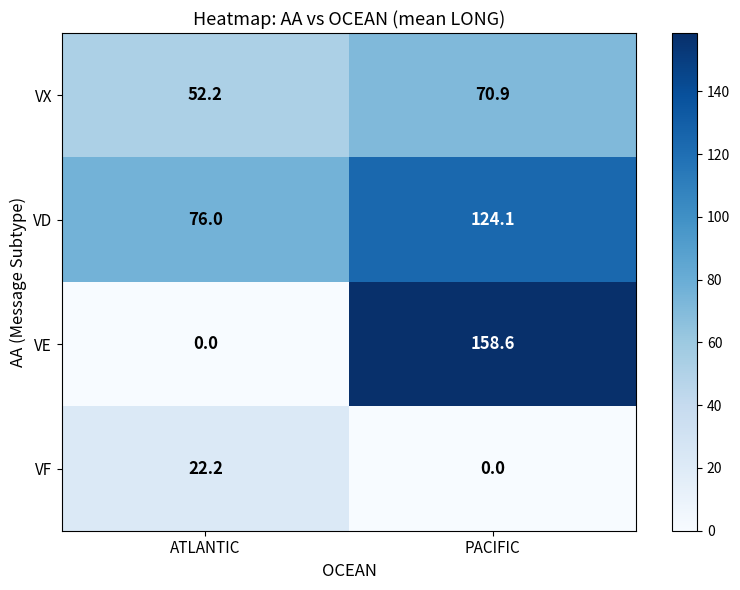

Reading right to left, what are all the values shown in this chart?

VX: 70.9	52.2
VD: 124.1	76.0
VE: 158.6	0.0
VF: 0.0	22.2